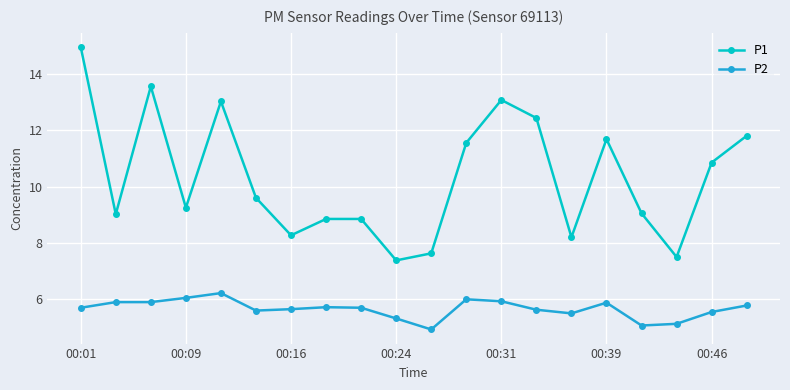

How many distinct data groups are displayed?

2